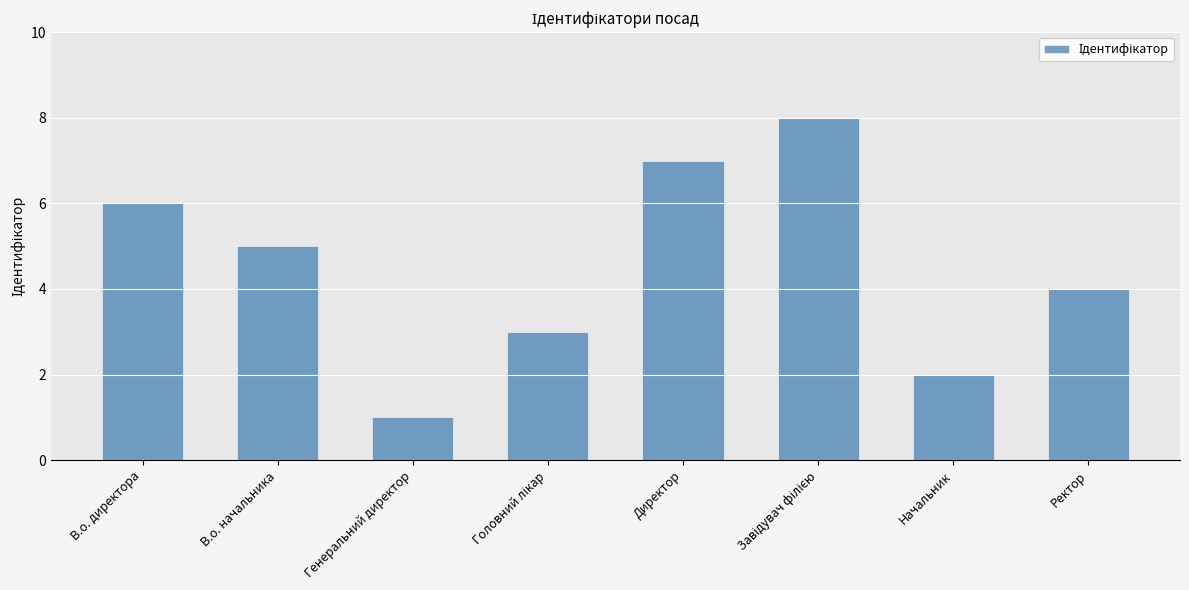

The chart shows a value of 2 at Начальник. True or false?

True